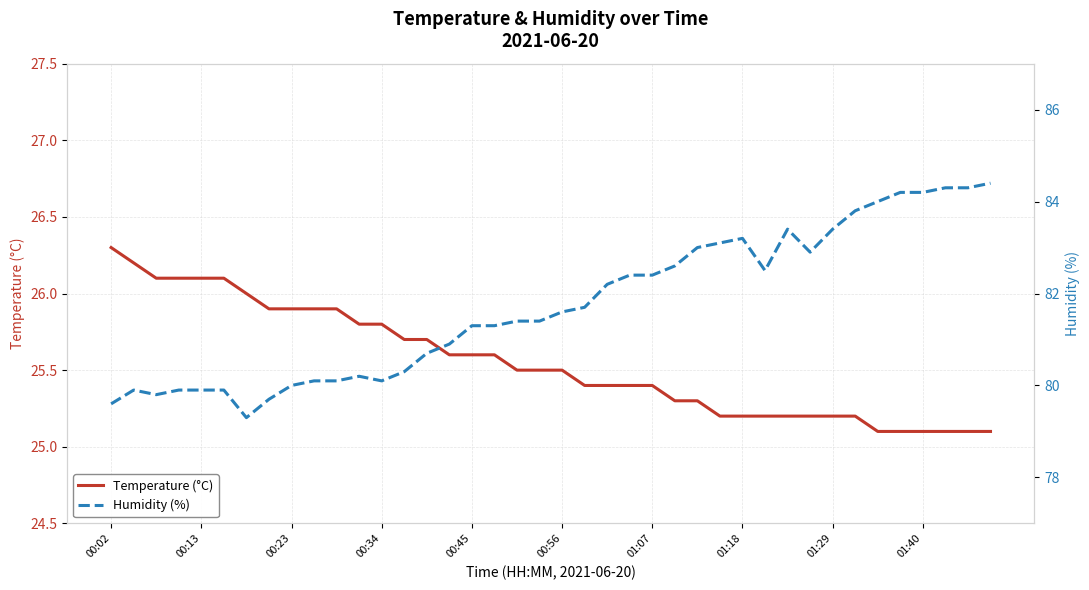

At which label does Temperature (°C) reach its peak?

00:02